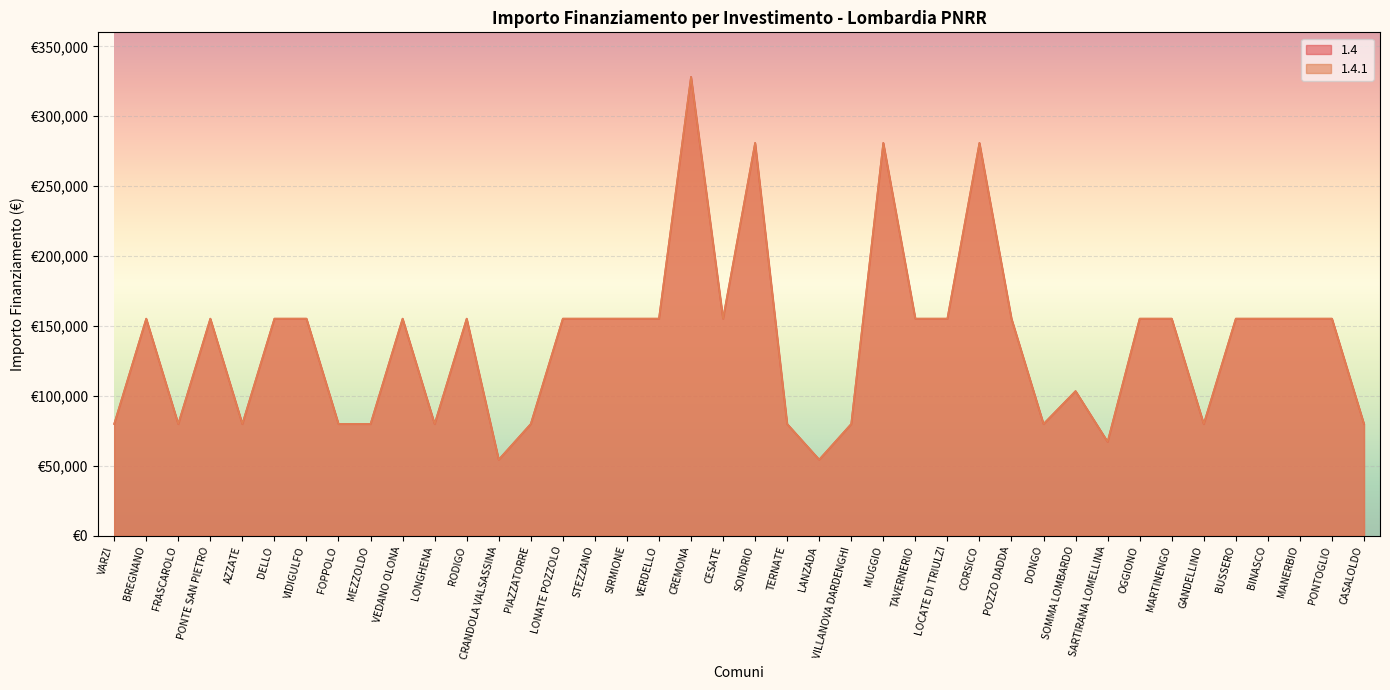

The 1.4.1 series shows 120328 at VILLANOVA DARDENGHI. True or false?

False